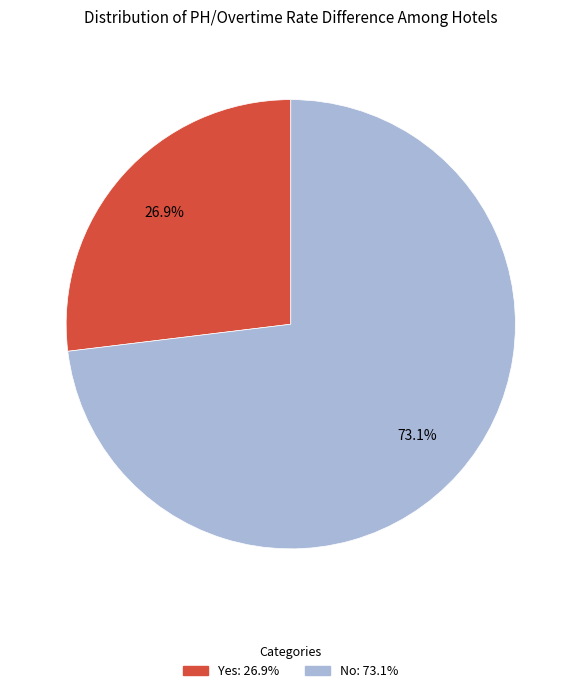

To the nearest percent, what is the combined percentage of No and Yes?

100%